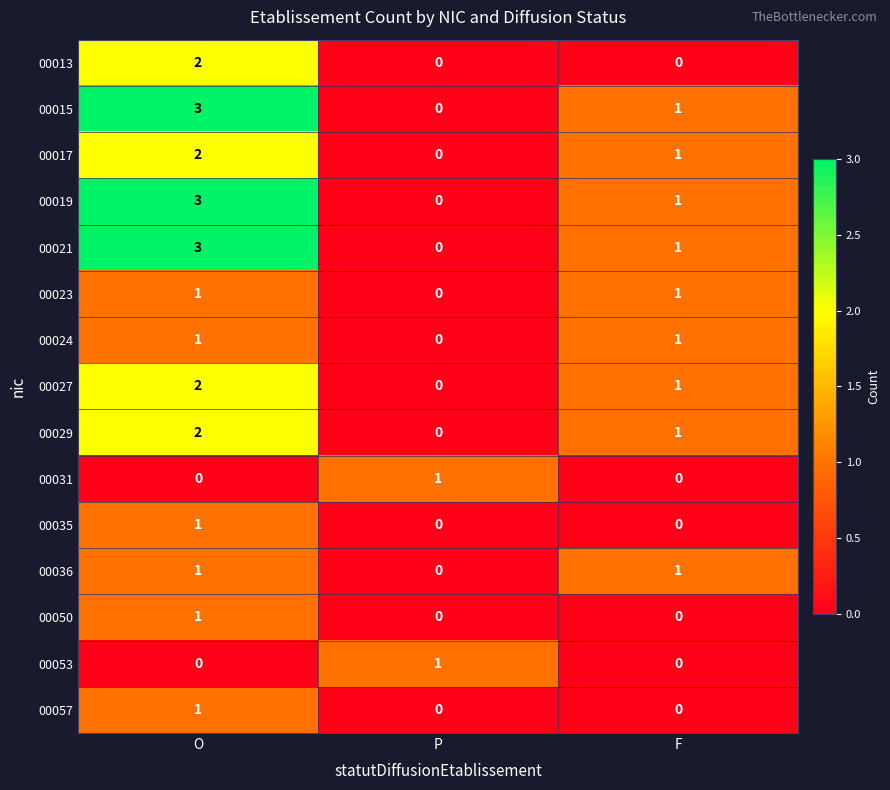

How many categories are shown in the chart?

3